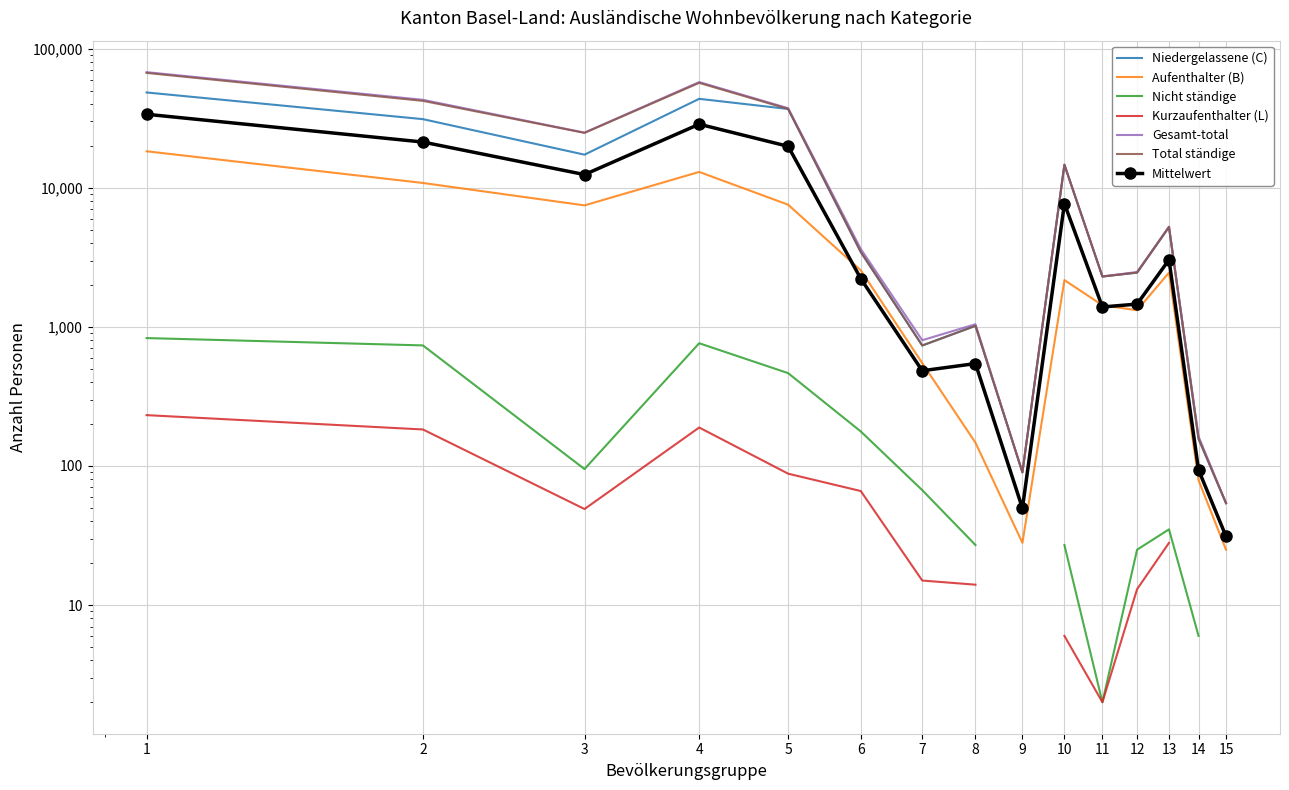

Is this an area chart (filled region under the line)?

No